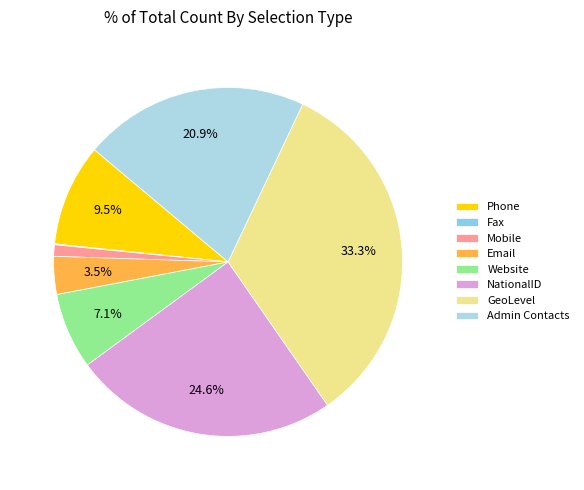

To the nearest percent, what is the difference between the Phone and Fax slice percentages?

9%